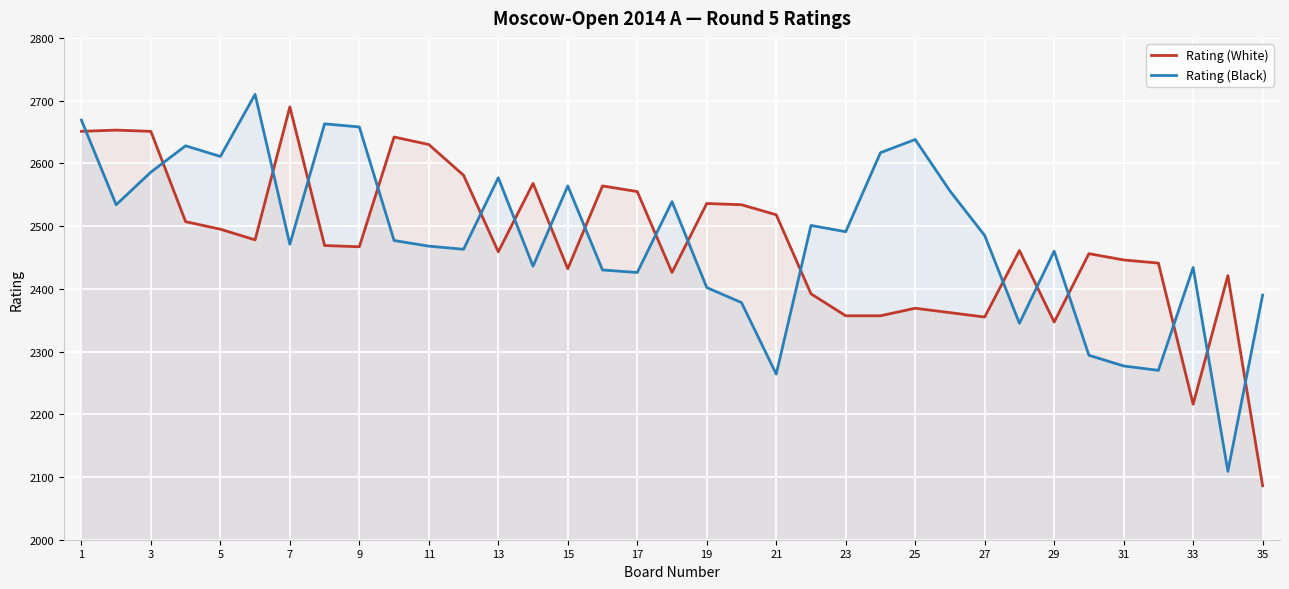

What is the highest value of the Rating (White) series?

2690